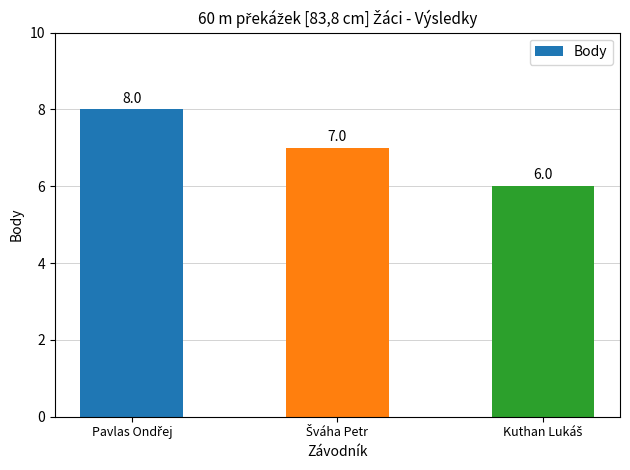

What is the minimum value shown in the chart?

6